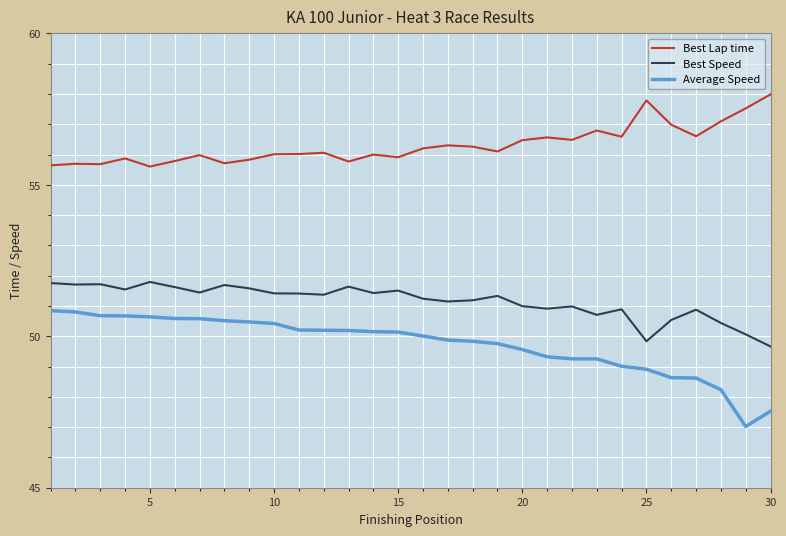

What is the minimum value shown in the chart?

47.0